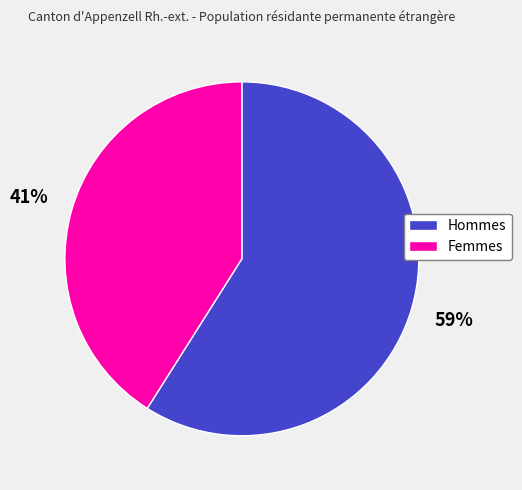

The Hommes slice represents 69% of the pie. True or false?

False